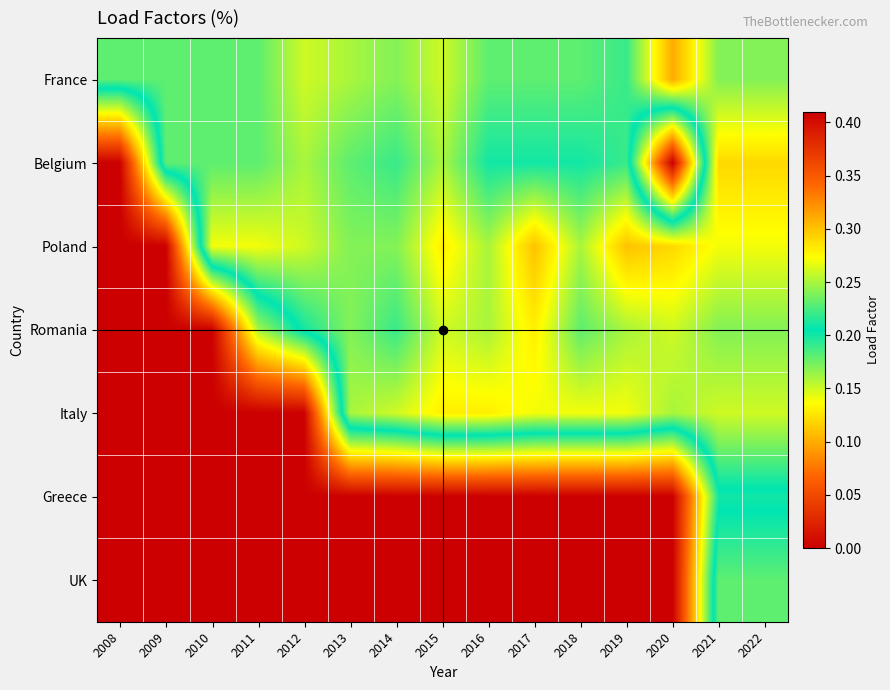

What is the total value across all series at 2019?

1.3